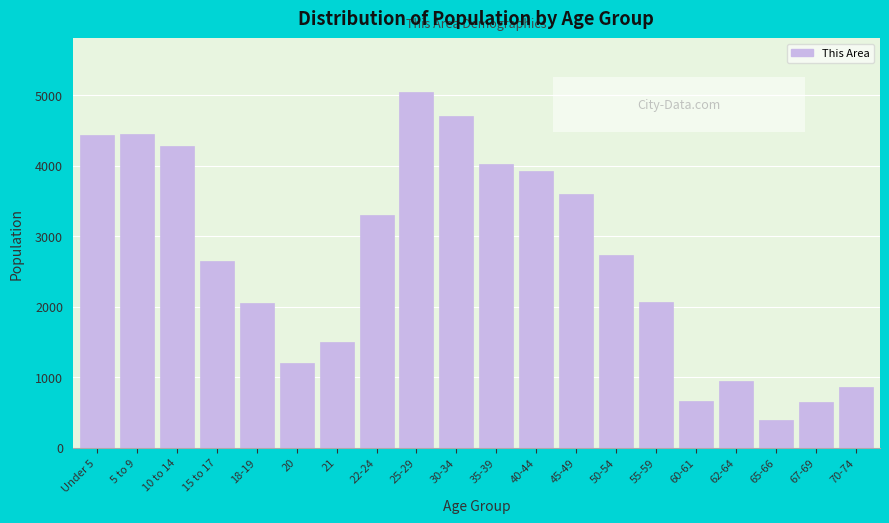

Read the value at 15 to 17, to the nearest 50.

2650